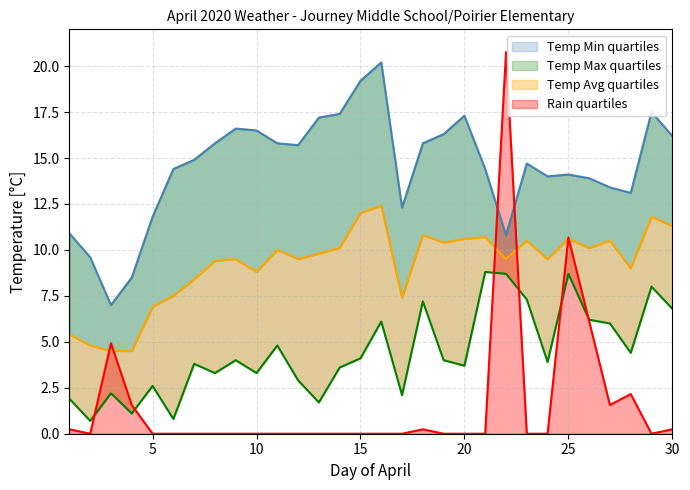

Is it true that Temp Avg equals 5.4 at 24?

False